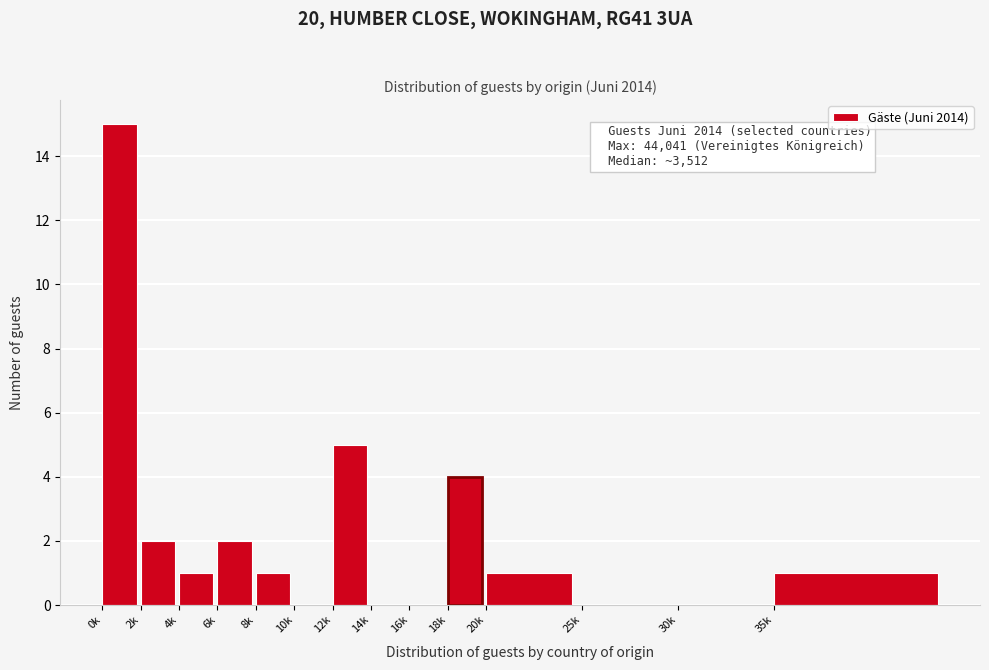

Reading left to right, transcribe all the data shown in this chart.

0k=15	2k=2	4k=1	6k=2	8k=1	10k=0	12k=5	14k=0	16k=0	18k=4	20k=1	25k=0	30k=0	35k=1